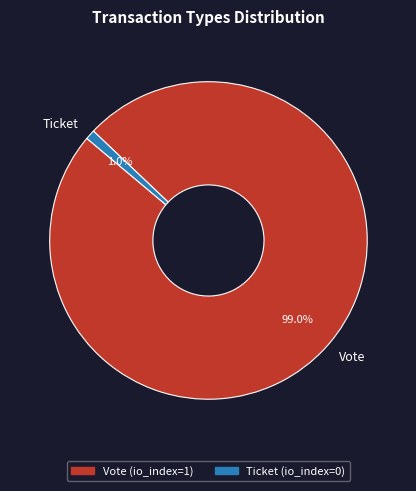

How many segments does this pie chart have?

2